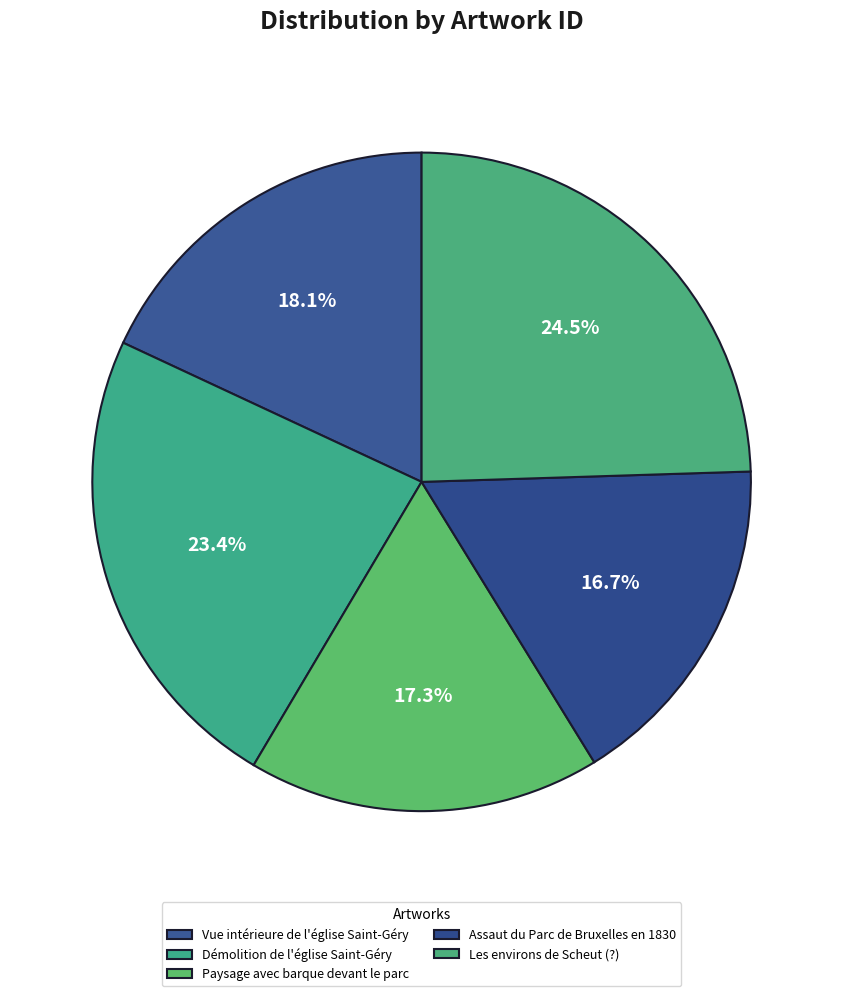

What is the change in value from Vue intérieure de l'église Saint-Géry to Assaut du Parc de Bruxelles en 1830?

-3815